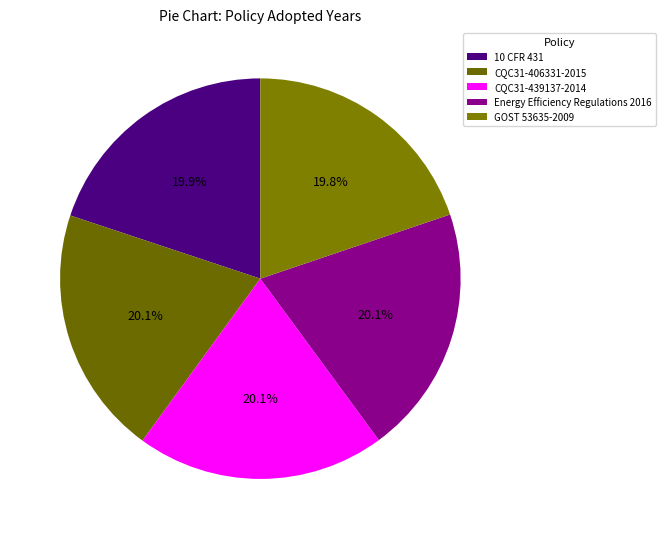

What is the ratio of the value at 10 CFR 431 to the value at GOST 53635-2009?

1.0